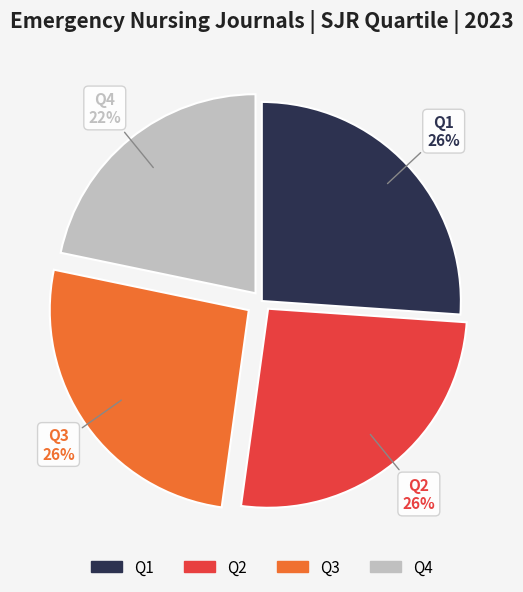

Which has a higher value, Q1 or Q4?

Q1